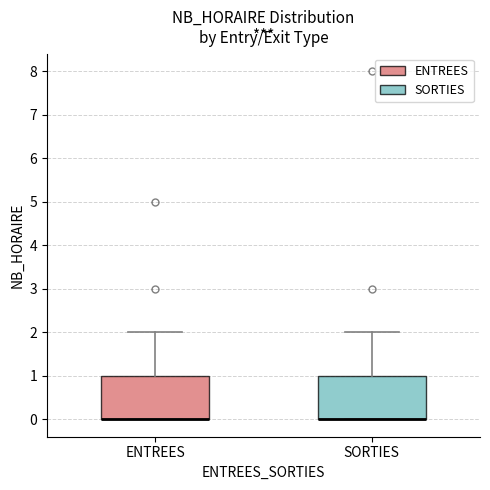

Reading left to right, read every box against the y-axis: the position of its median line, the range the box covers, and the ends of its whiskers. The values are not printed on the chart, so give them approximately, as read against the axis.

ENTREES: median 0 (drawn on the box's lower edge), box 0 to 1, whiskers 0 to 2
SORTIES: median 0 (drawn on the box's lower edge), box 0 to 1, whiskers 0 to 2